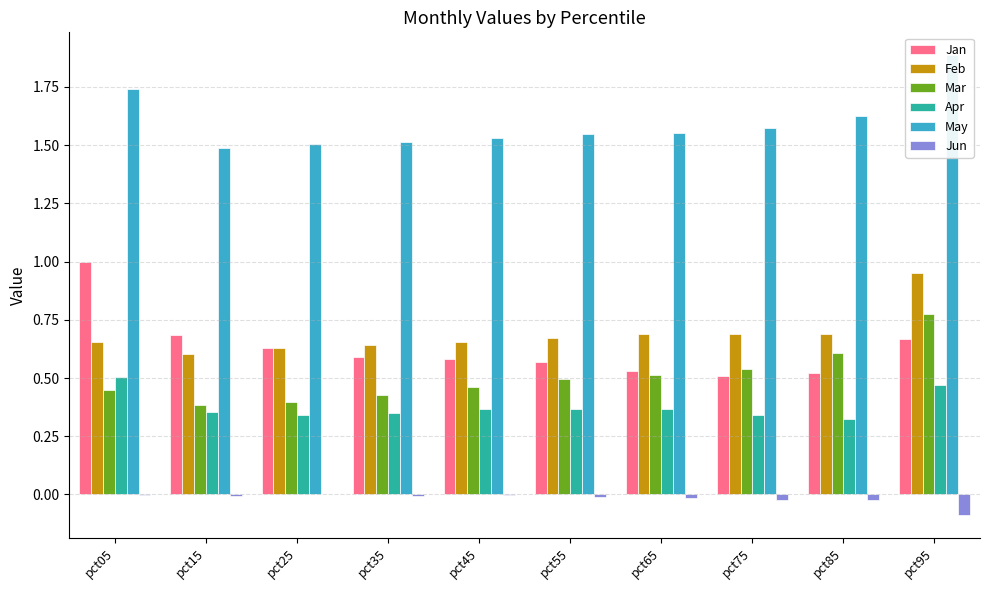

Which label corresponds to the smallest value in the chart?

pct95